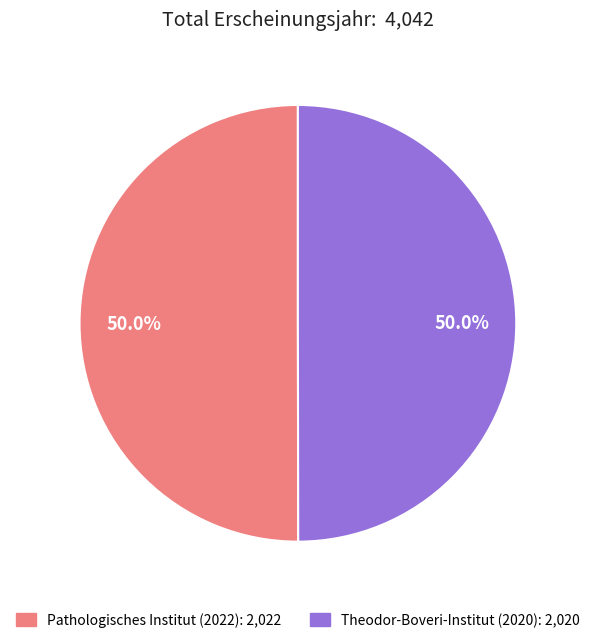

Count the number of slices in the pie.

2